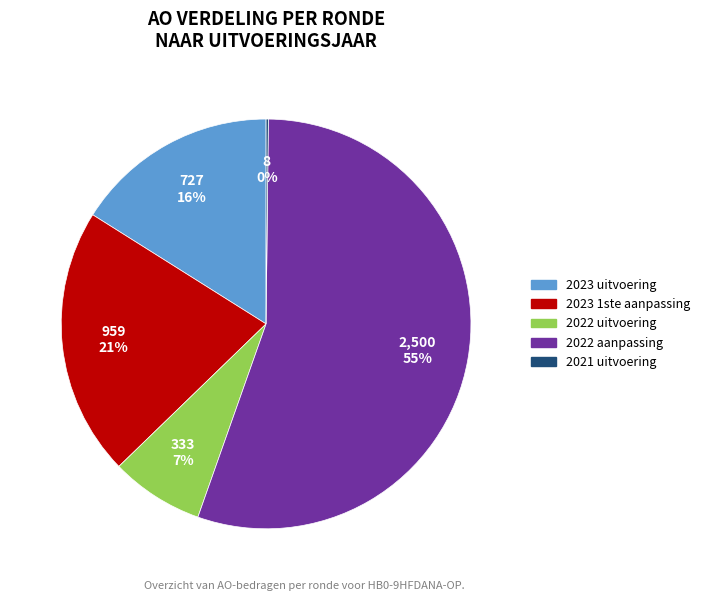

Is 2022 uitvoering the majority of the pie?

No